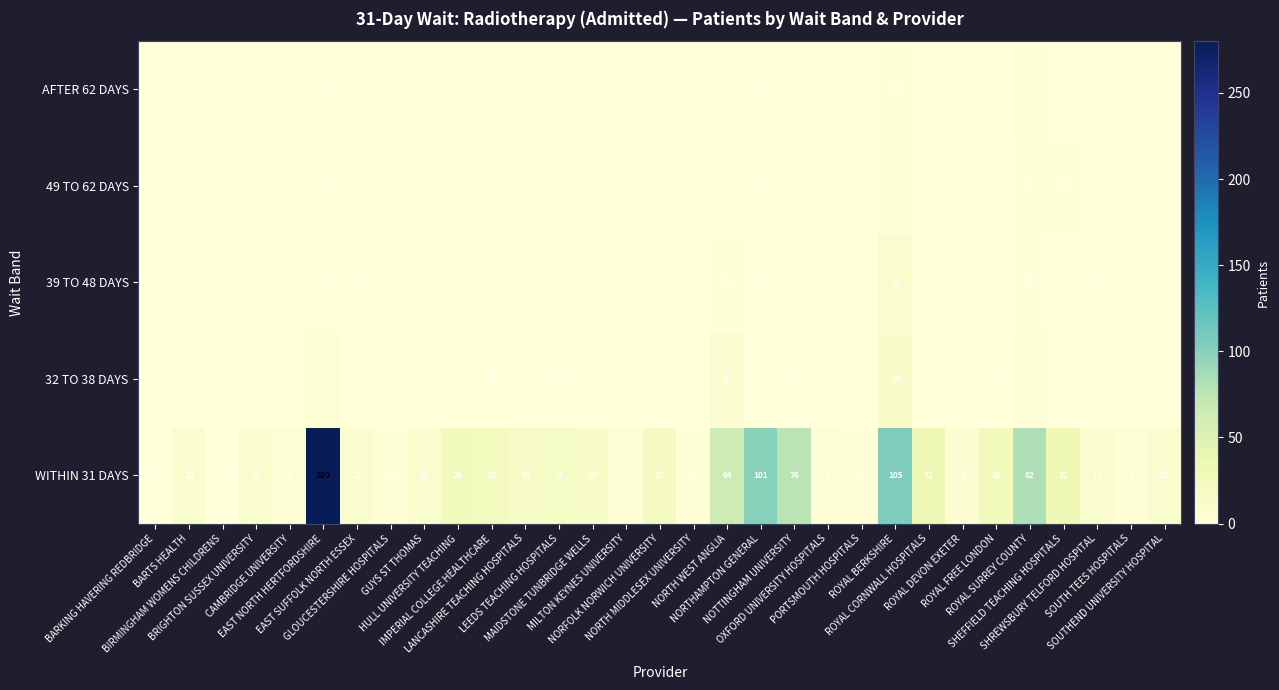

What is the sum of all WITHIN 31 DAYS values?

1010